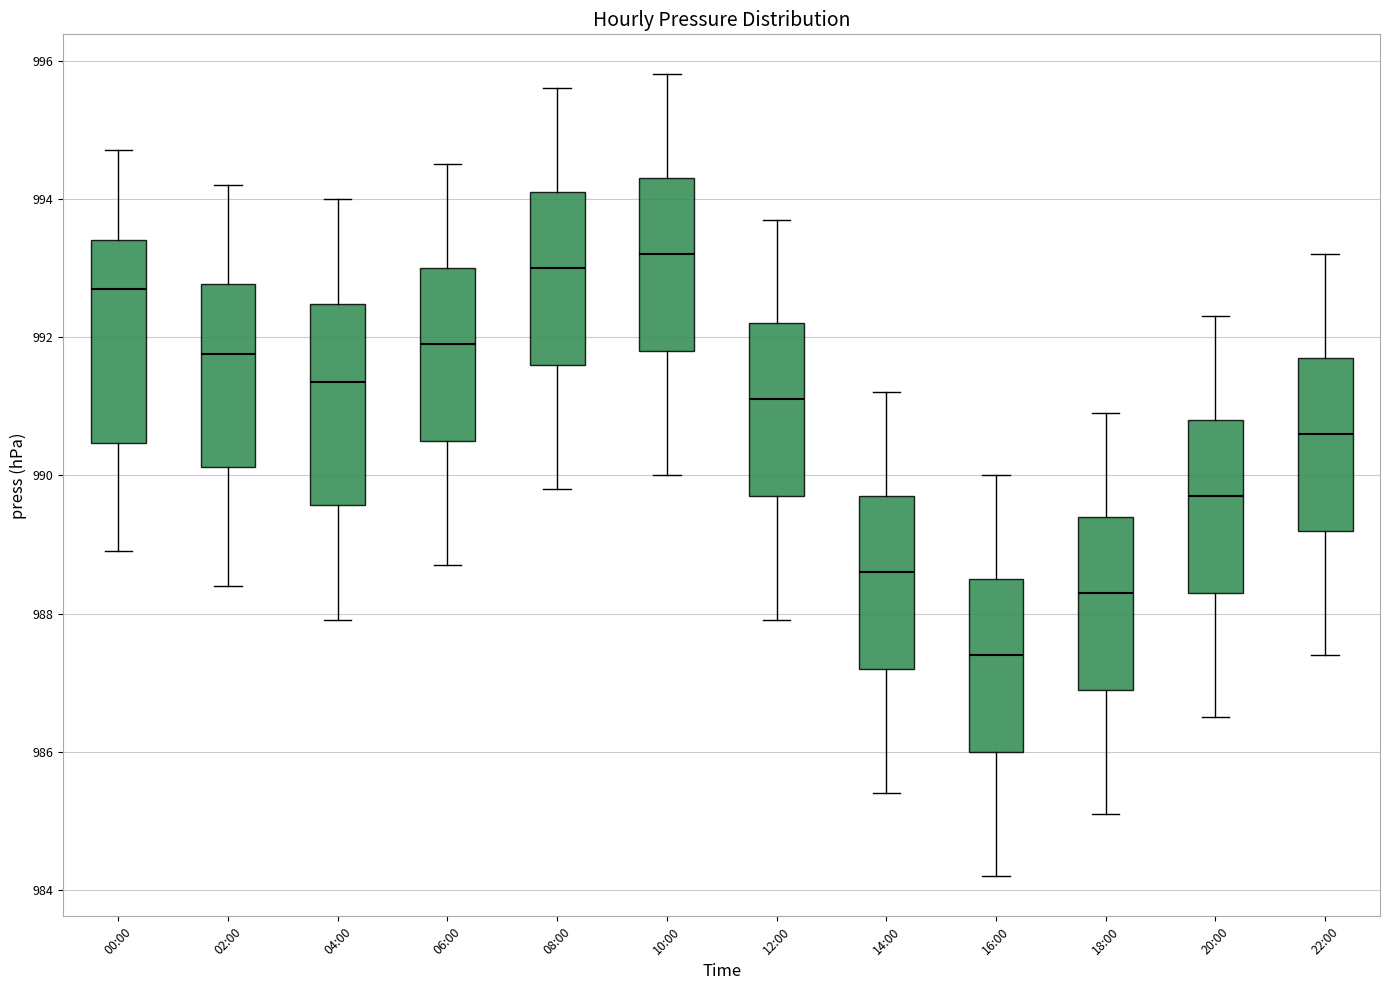

Reading left to right, read every box against the y-axis: the position of its median line, the range the box covers, and the ends of its whiskers. The values are not printed on the chart, so give them approximately, as read against the axis.

00:00: median 992.8, box 990.4 to 993.4, whiskers 989.0 to 994.8
02:00: median 991.8, box 990.2 to 992.8, whiskers 988.4 to 994.2
04:00: median 991.4, box 989.6 to 992.4, whiskers 988.0 to 994.0
06:00: median 992.0, box 990.6 to 993.0, whiskers 988.8 to 994.6
08:00: median 993.0, box 991.6 to 994.2, whiskers 989.8 to 995.6
10:00: median 993.2, box 991.8 to 994.4, whiskers 990.0 to 995.8
12:00: median 991.2, box 989.8 to 992.2, whiskers 988.0 to 993.8
14:00: median 988.6, box 987.2 to 989.8, whiskers 985.4 to 991.2
16:00: median 987.4, box 986.0 to 988.6, whiskers 984.2 to 990.0
18:00: median 988.4, box 987.0 to 989.4, whiskers 985.2 to 991.0
20:00: median 989.8, box 988.4 to 990.8, whiskers 986.6 to 992.4
22:00: median 990.6, box 989.2 to 991.8, whiskers 987.4 to 993.2